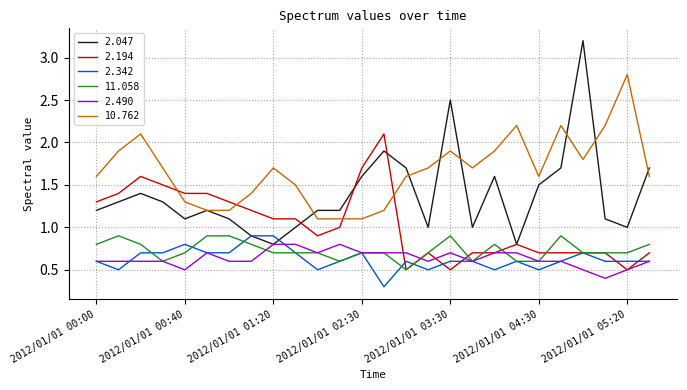

What is the sum of all 2.194 values?

26.9